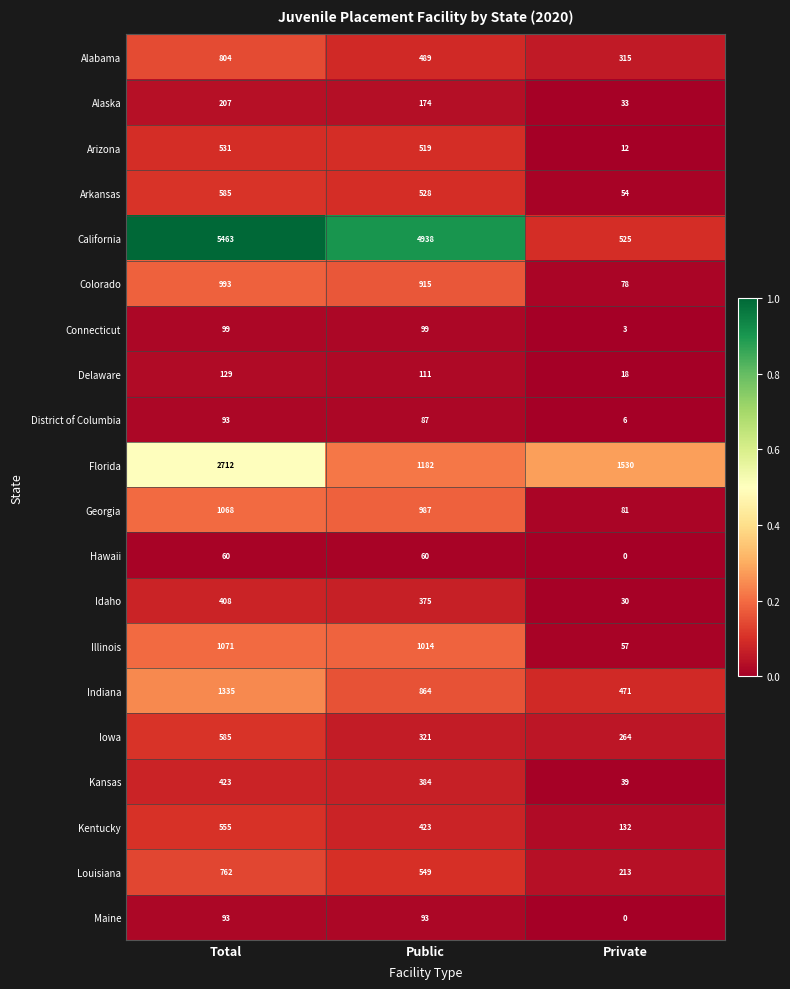

Count the Iowa values in the range 264 to 585.

3